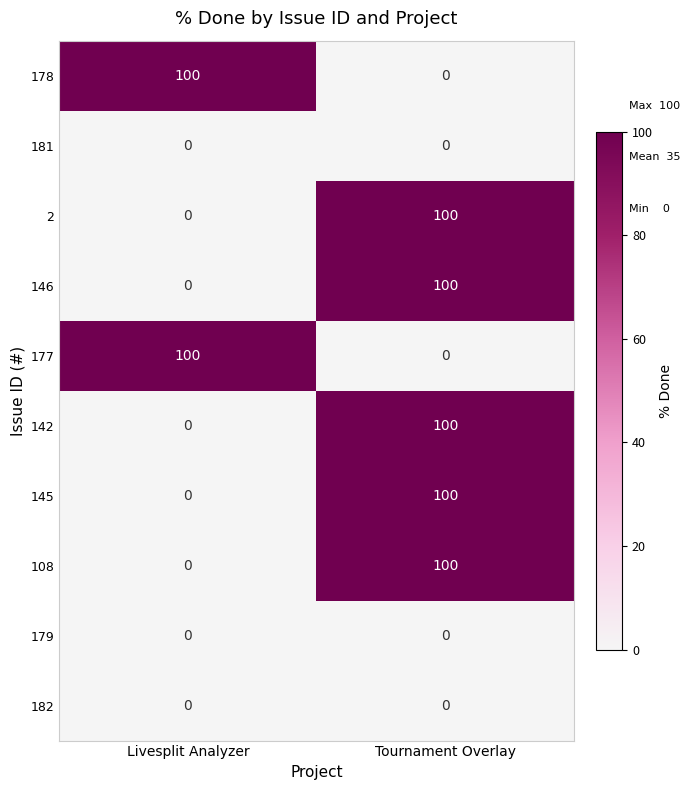

What is the maximum value shown in the chart?

100